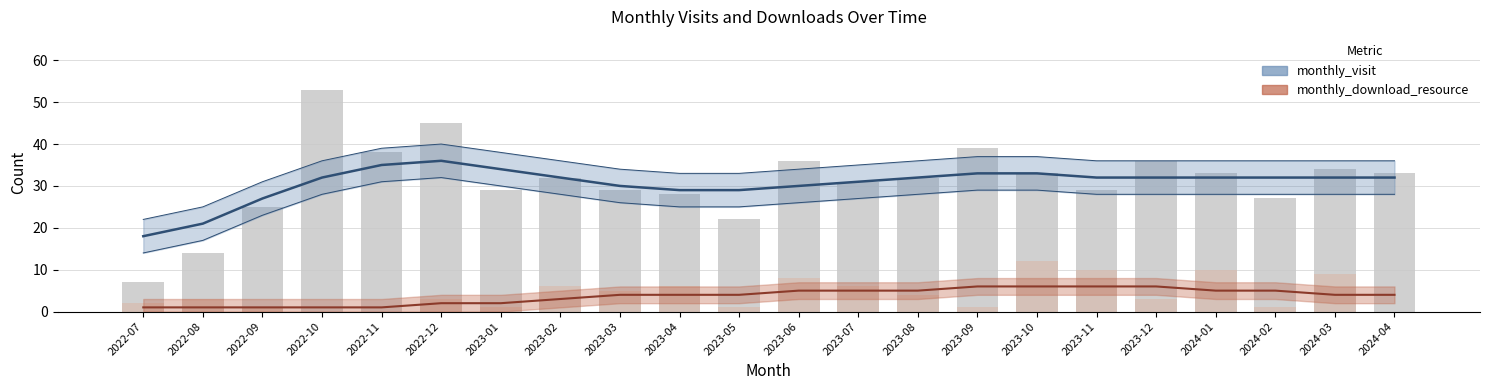

Reading left to right, what are all the values shown in this chart?

monthly_visit: 2022-07=7	2022-08=14	2022-09=25	2022-10=53	2022-11=38	2022-12=45	2023-01=29	2023-02=32	2023-03=29	2023-04=28	2023-05=22	2023-06=36	2023-07=31	2023-08=32	2023-09=39	2023-10=33	2023-11=29	2023-12=36	2024-01=33	2024-02=27	2024-03=34	2024-04=33
monthly_download_resource: 2022-07=2	2022-08=3	2022-09=1	2022-10=0	2022-11=0	2022-12=3	2023-01=1	2023-02=6	2023-03=5	2023-04=6	2023-05=1	2023-06=8	2023-07=6	2023-08=4	2023-09=1	2023-10=12	2023-11=10	2023-12=3	2024-01=10	2024-02=1	2024-03=9	2024-04=0